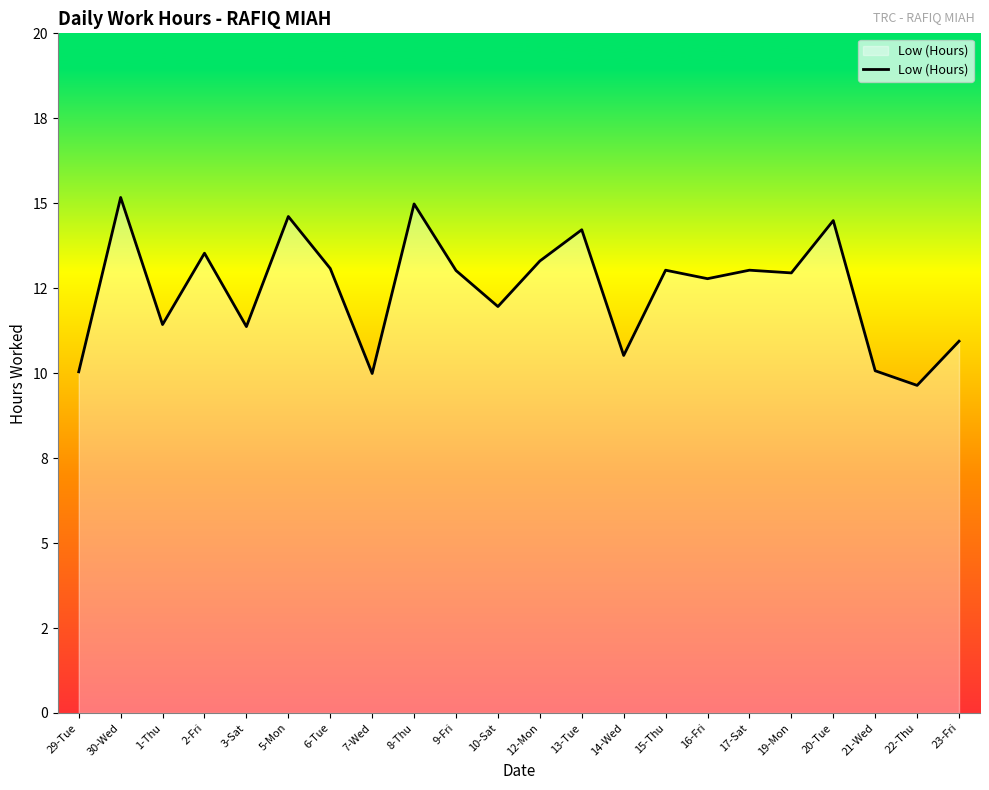

What is the change in value from 1-Thu to 17-Sat?

+1.6